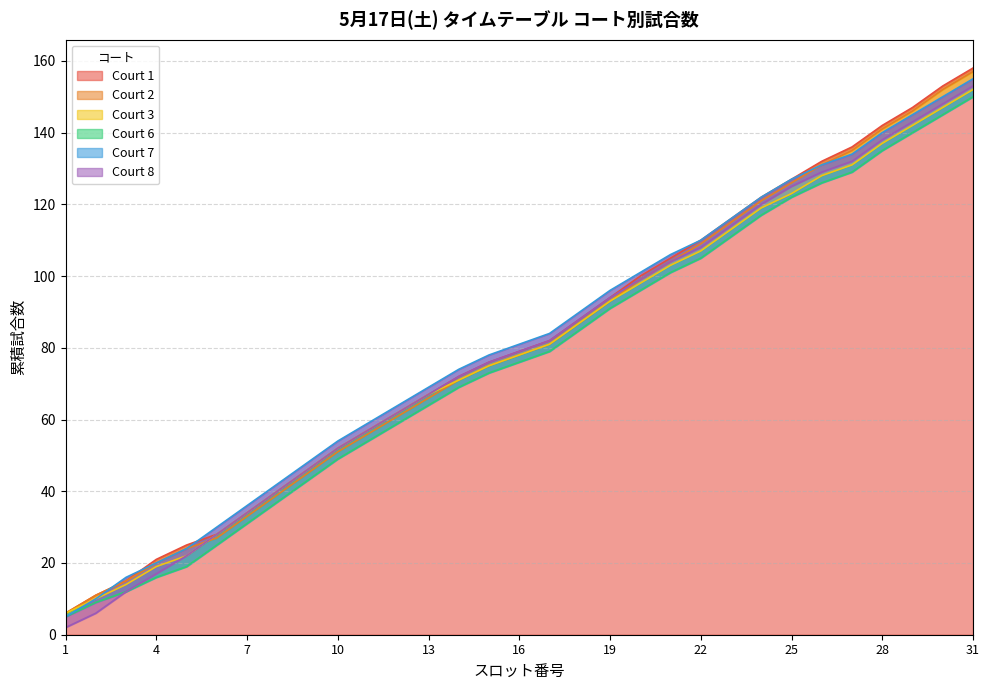

What is the difference between the highest and lowest values at 23?

5